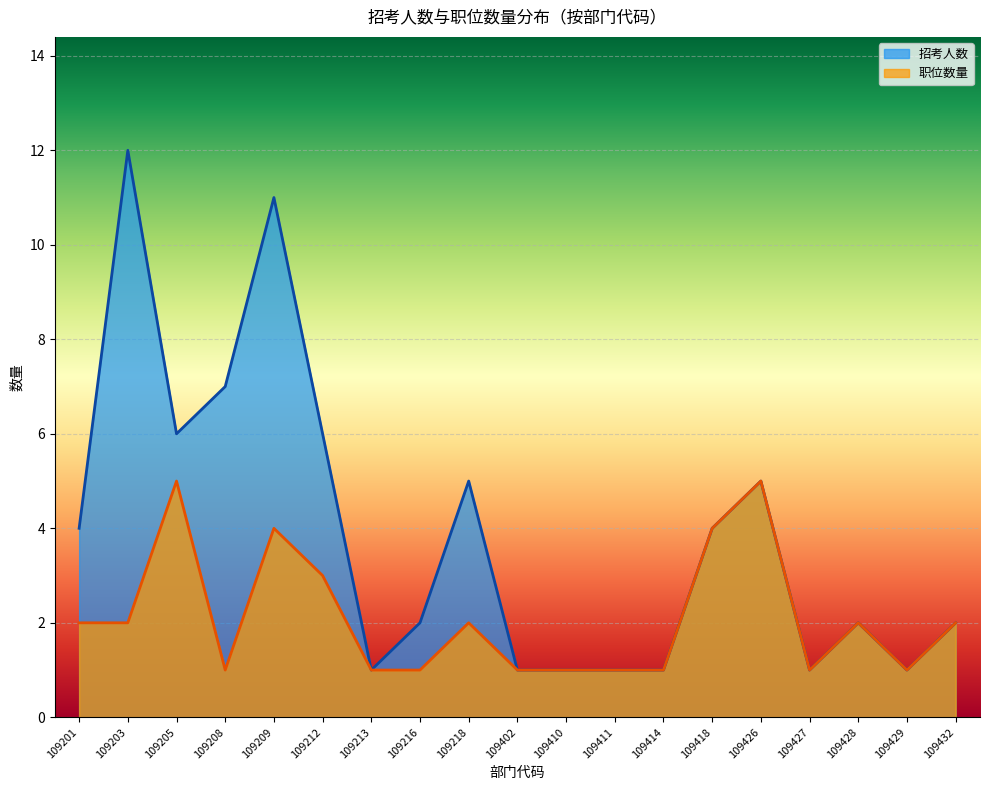

True or false: 招考人数 and 职位数量 cross at least once.

True